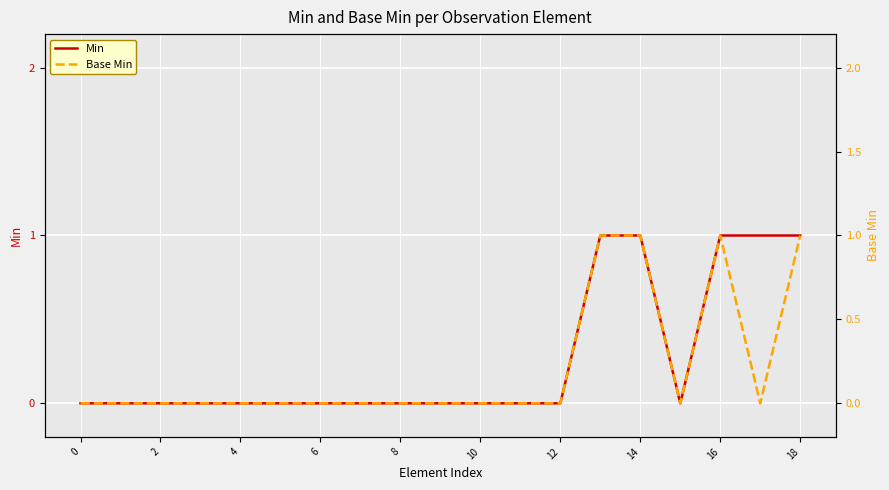

In Min, how many points are lower than both neighbors (excluding endpoints)?

1